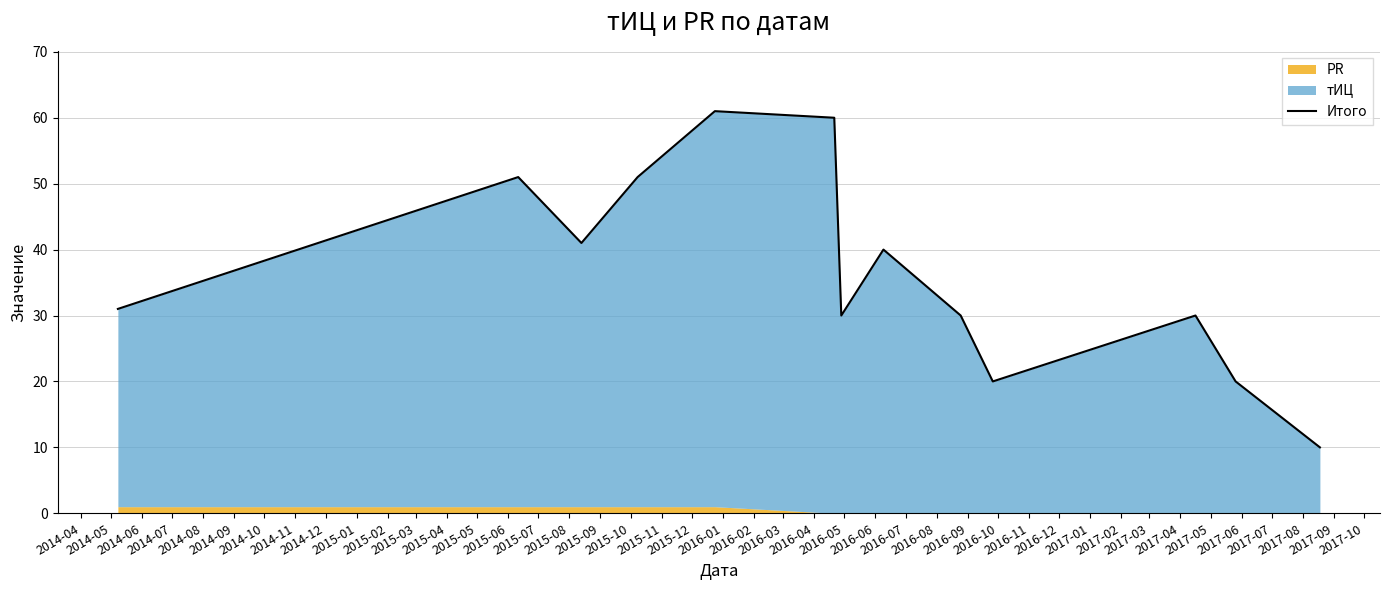

True or false: the data has more than 1 interior local peaks.

True